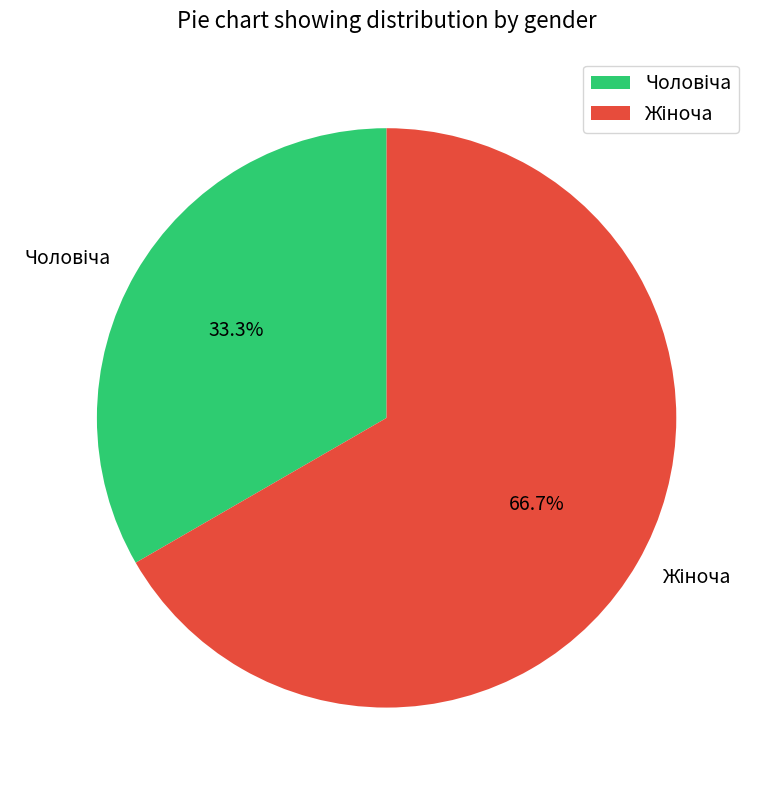

Is there any slice that represents more than half of the pie?

Yes